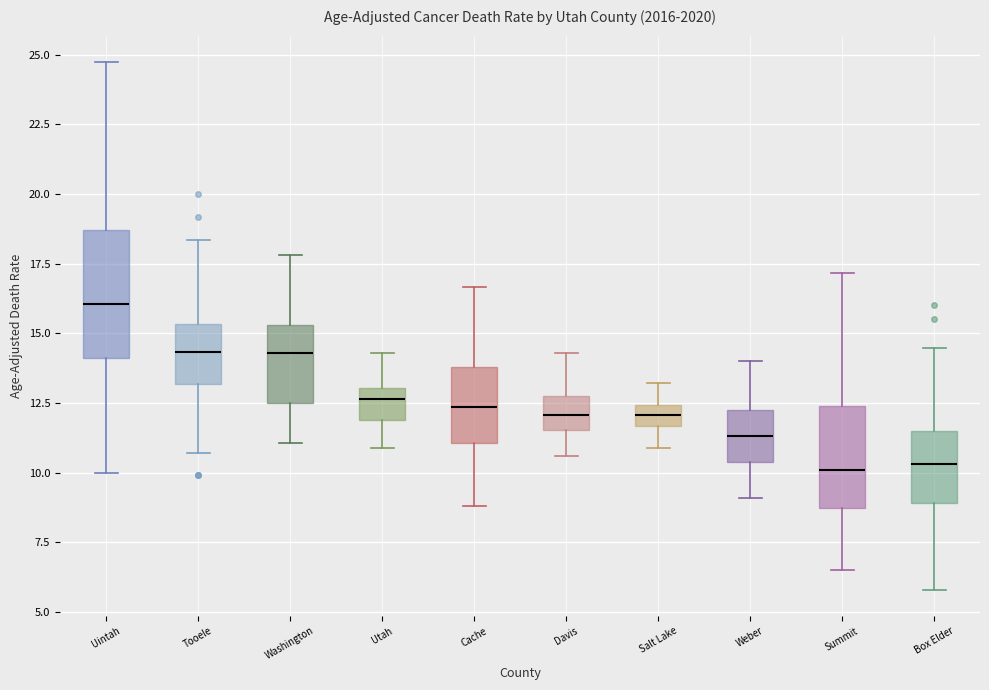

Reading left to right, read every box against the y-axis: the position of its median line, the range the box covers, and the ends of its whiskers. The values are not printed on the chart, so give them approximately, as read against the axis.

Uintah: median 16.0, box 14.0 to 18.5, whiskers 10.0 to 24.5
Tooele: median 14.5, box 13.0 to 15.5, whiskers 10.5 to 18.5
Washington: median 14.5, box 12.5 to 15.5, whiskers 11.0 to 18.0
Utah: median 12.5, box 12.0 to 13.0, whiskers 11.0 to 14.5
Cache: median 12.5, box 11.0 to 14.0, whiskers 9.0 to 16.5
Davis: median 12.0, box 11.5 to 12.5, whiskers 10.5 to 14.5
Salt Lake: median 12.0, box 11.5 to 12.5, whiskers 11.0 to 13.0
Weber: median 11.5, box 10.5 to 12.5, whiskers 9.0 to 14.0
Summit: median 10.0, box 8.5 to 12.5, whiskers 6.5 to 17.0
Box Elder: median 10.5, box 9.0 to 11.5, whiskers 6.0 to 14.5